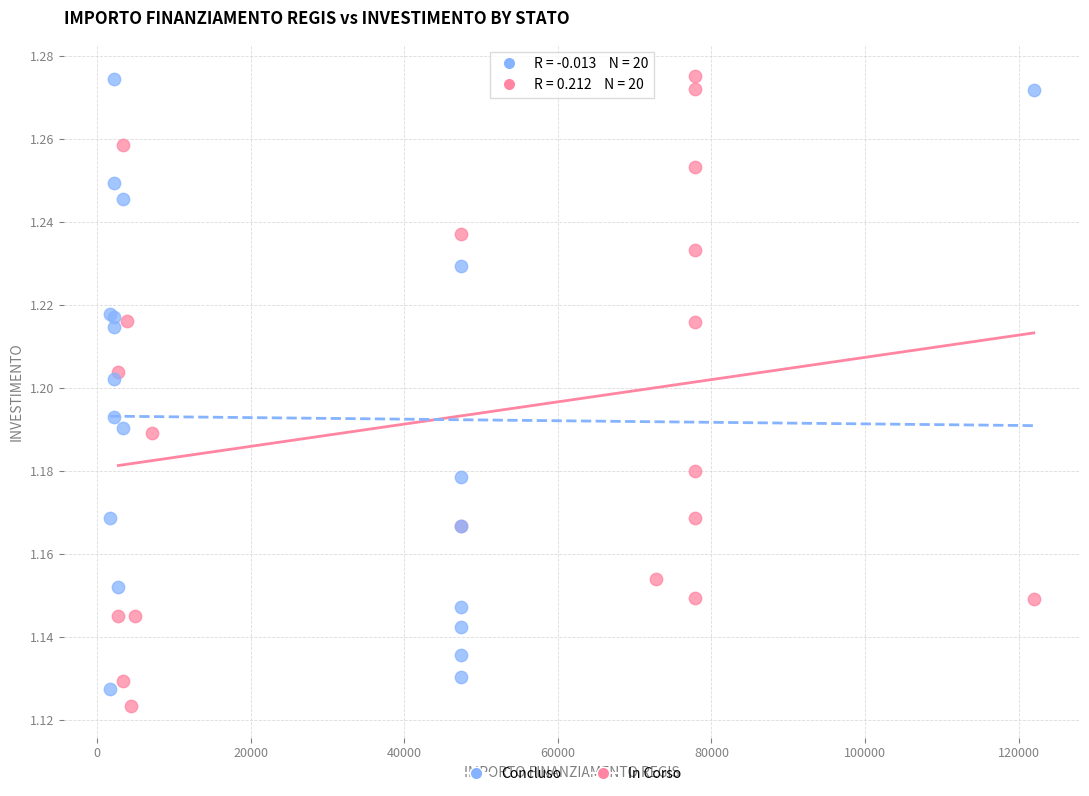

What are all the series names shown in the legend?

Concluso, In Corso